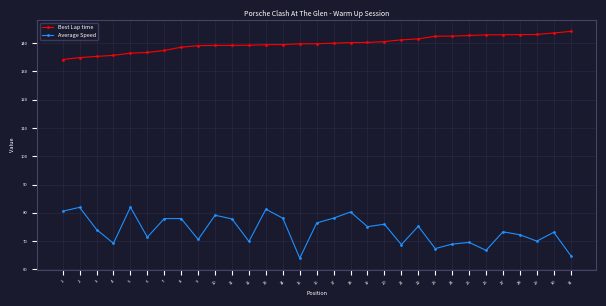

Where is the first local minimum for Average Speed?

4